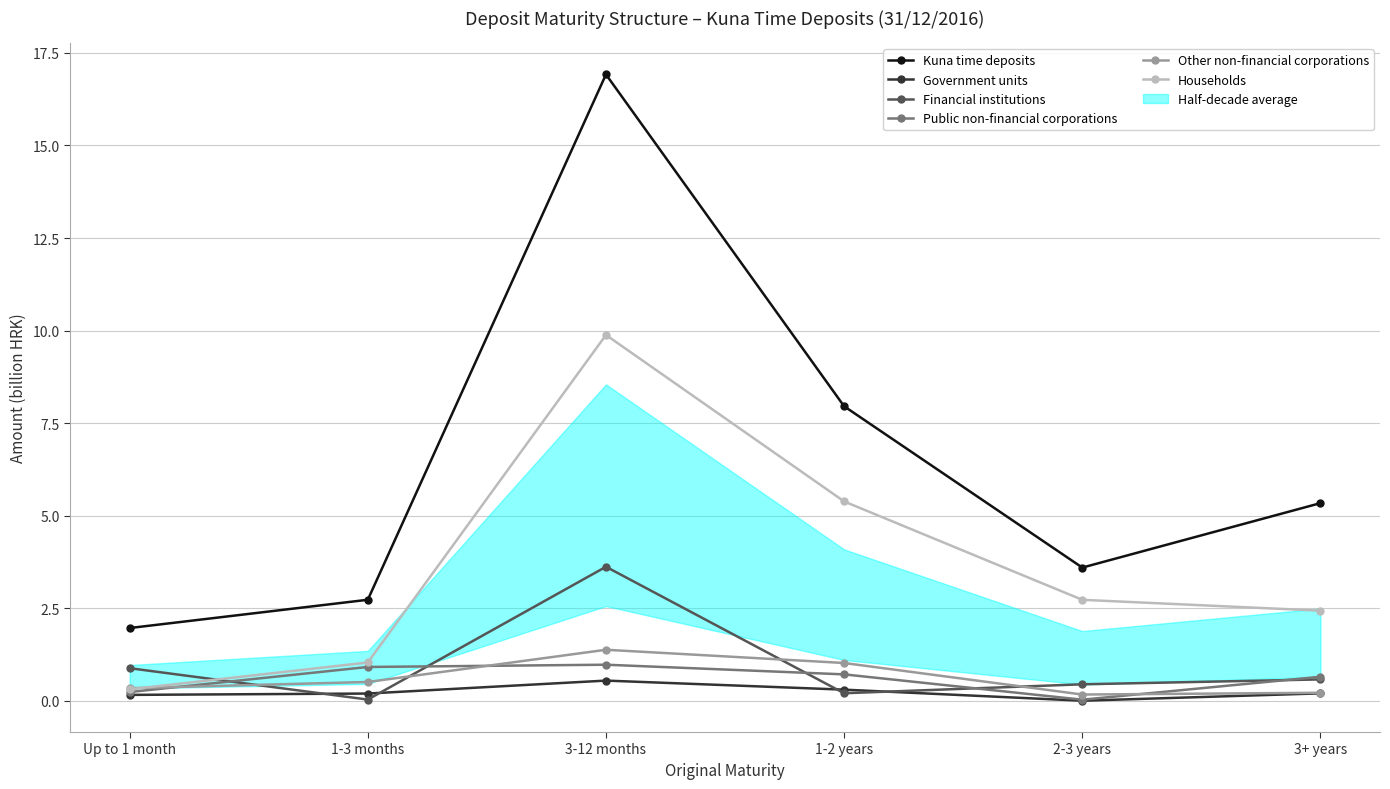

True or false: Households has a value of 2.4 at 3+ years.

True